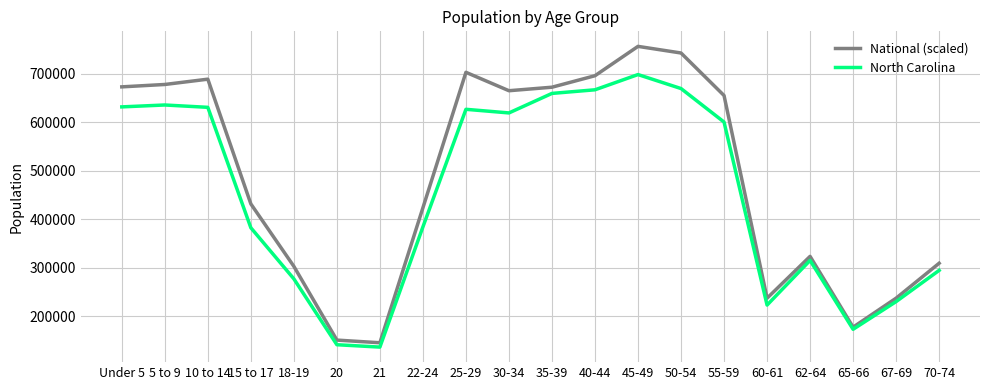

What is the minimum value for North Carolina?

136169.0